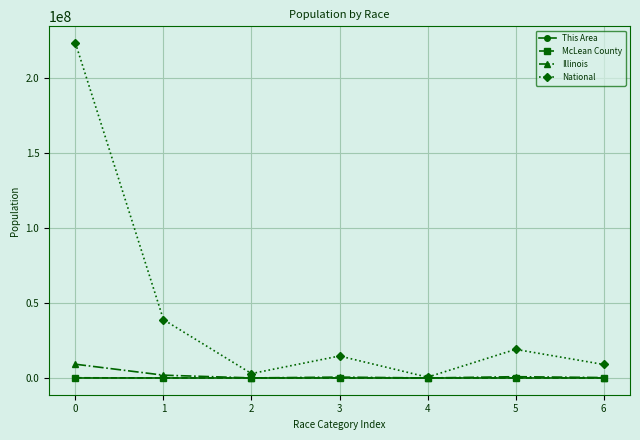

Where is the first local maximum for National?

3